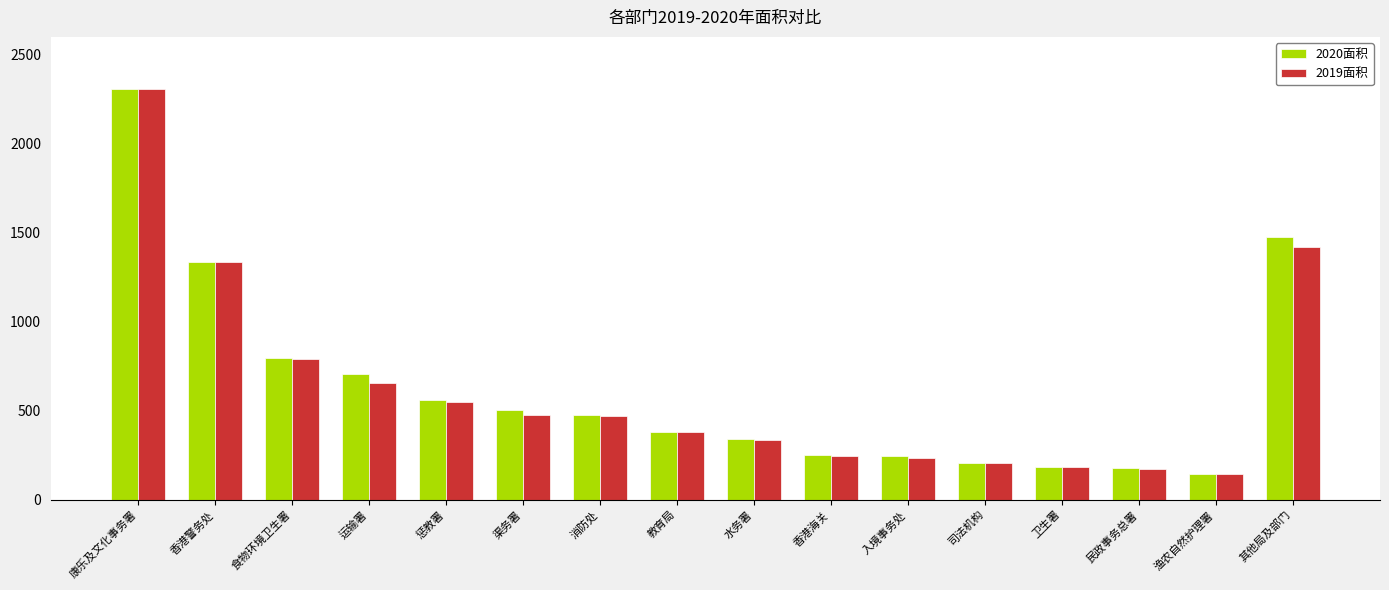

Is it true that 2020面积 equals 47 at 司法机构?

False